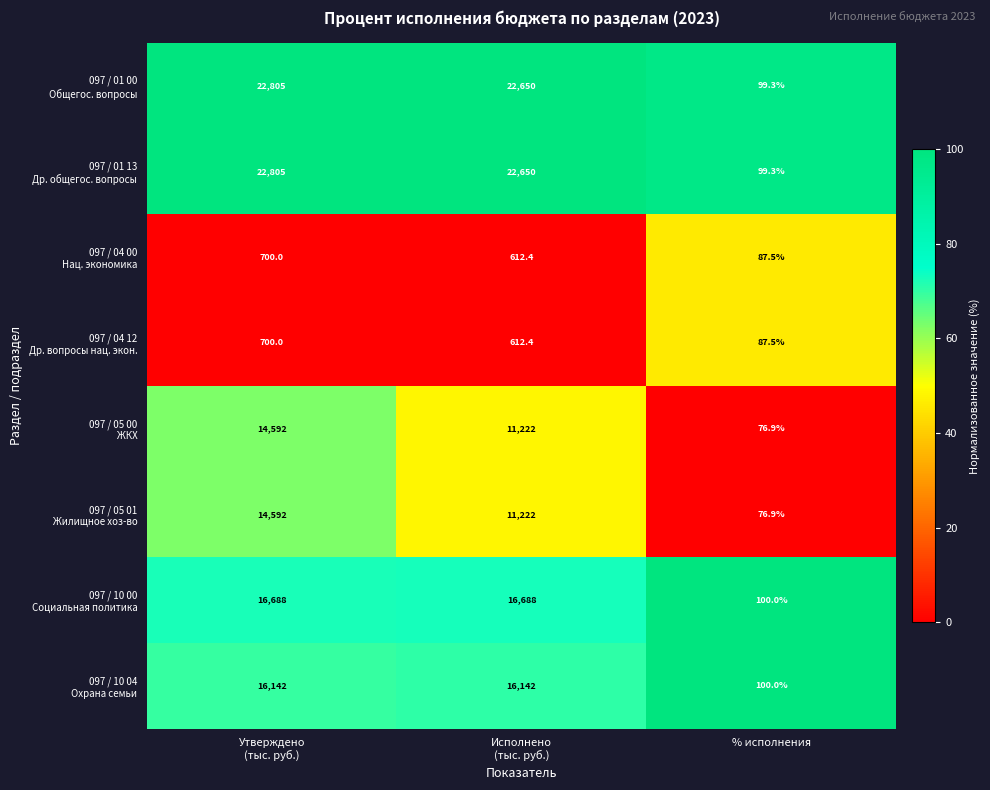

What is the difference between the highest and lowest values at % исполнения?

23.1